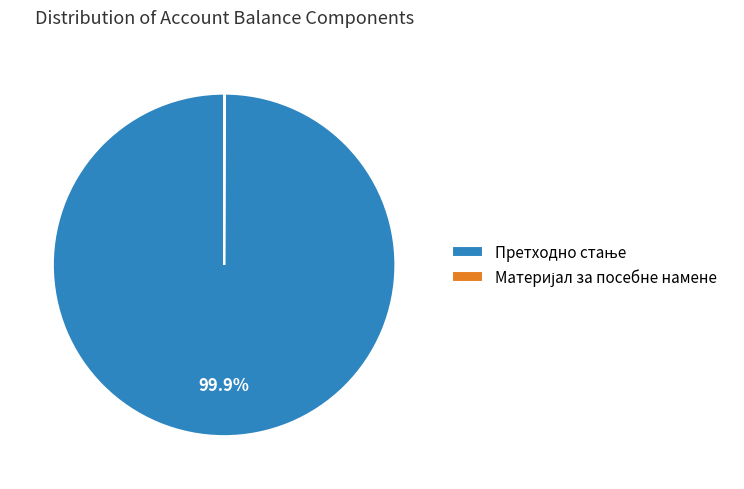

Is there any slice that represents more than half of the pie?

Yes